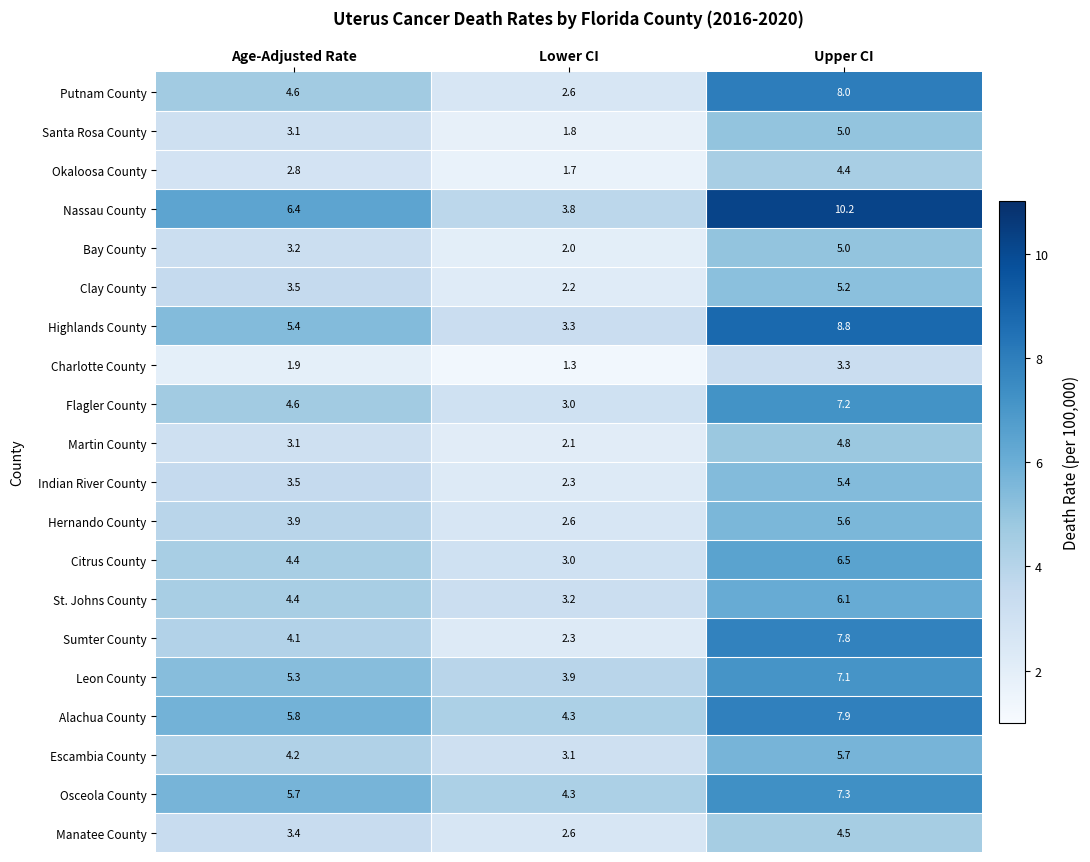

The Alachua County series shows 3.3 at Age-Adjusted Rate. True or false?

False